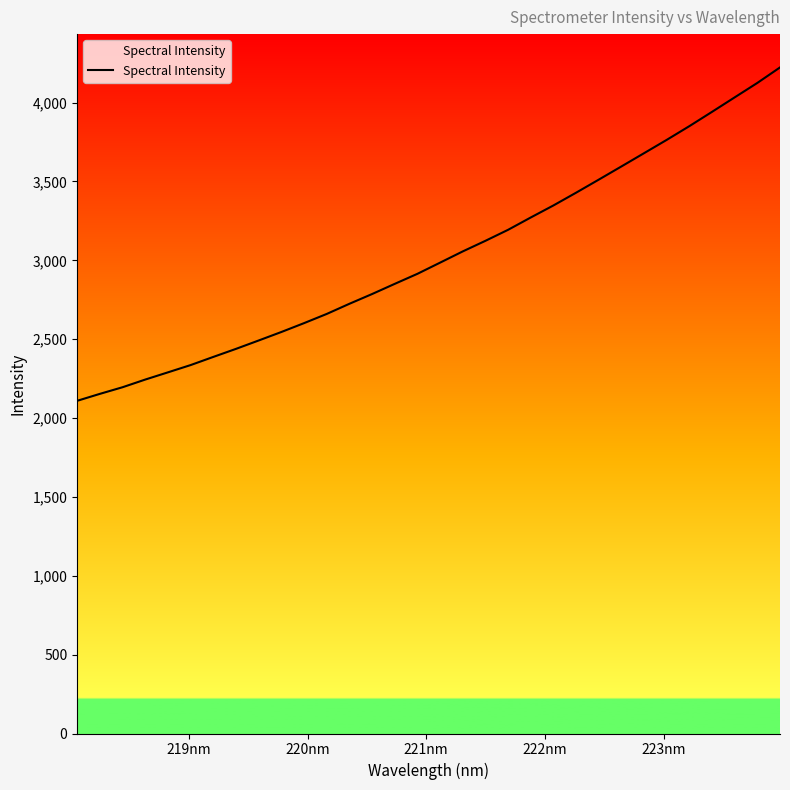

What is the smallest value displayed?

2109.3